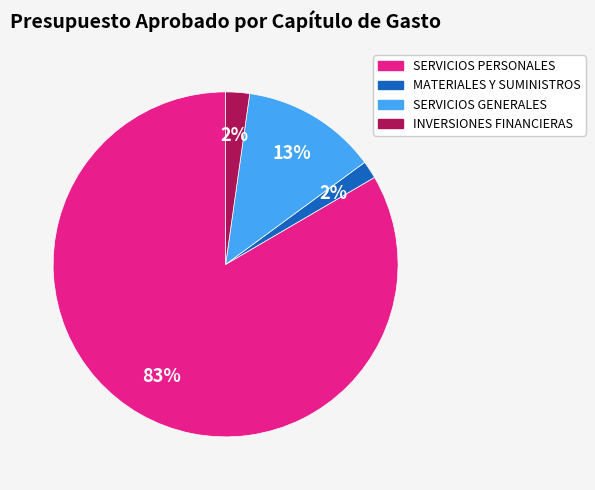

Combined, do SERVICIOS PERSONALES and MATERIALES Y SUMINISTROS account for over 50%?

Yes